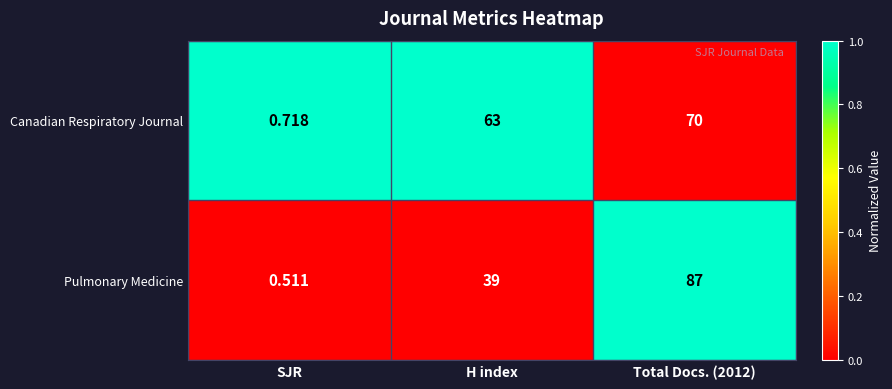

Where is Canadian Respiratory Journal nearest to the value 35?

H index